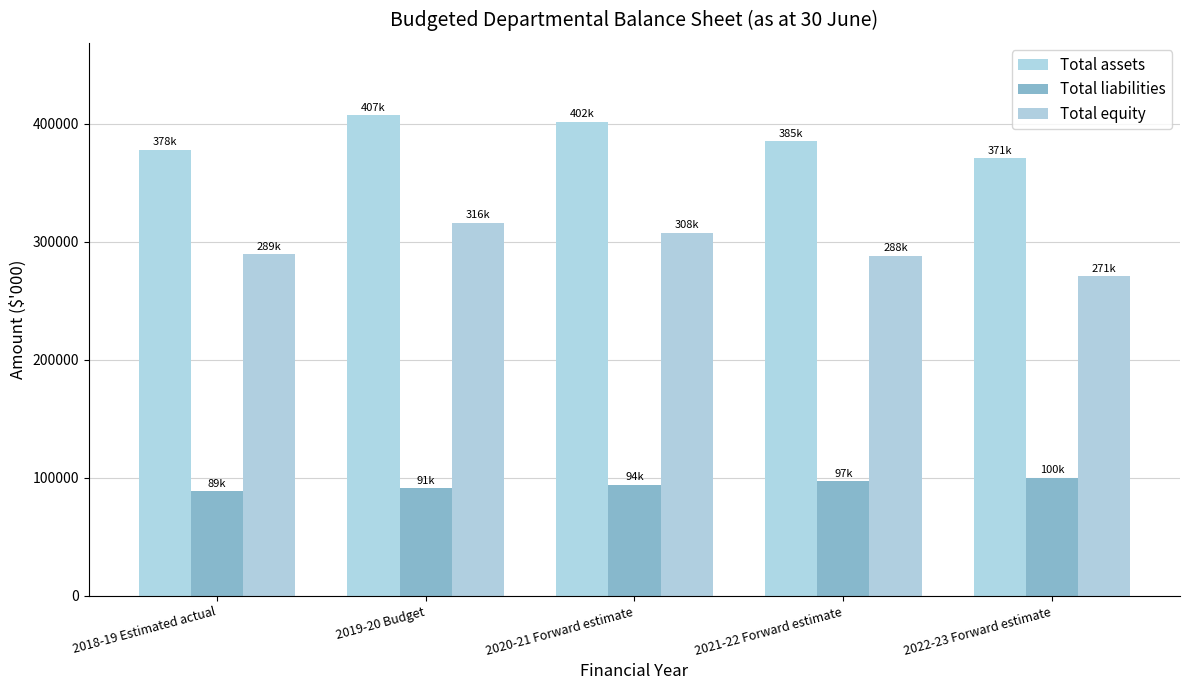

What are all the series names shown in the legend?

Total assets, Total liabilities, Total equity